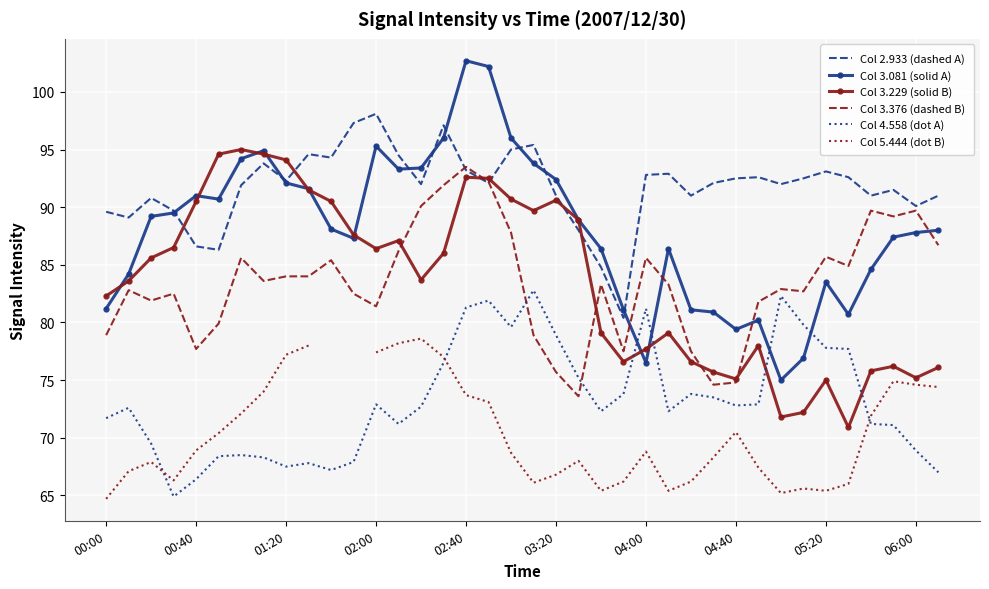

Which series has the largest range (max minus min)?

Col 3.081 (solid A)